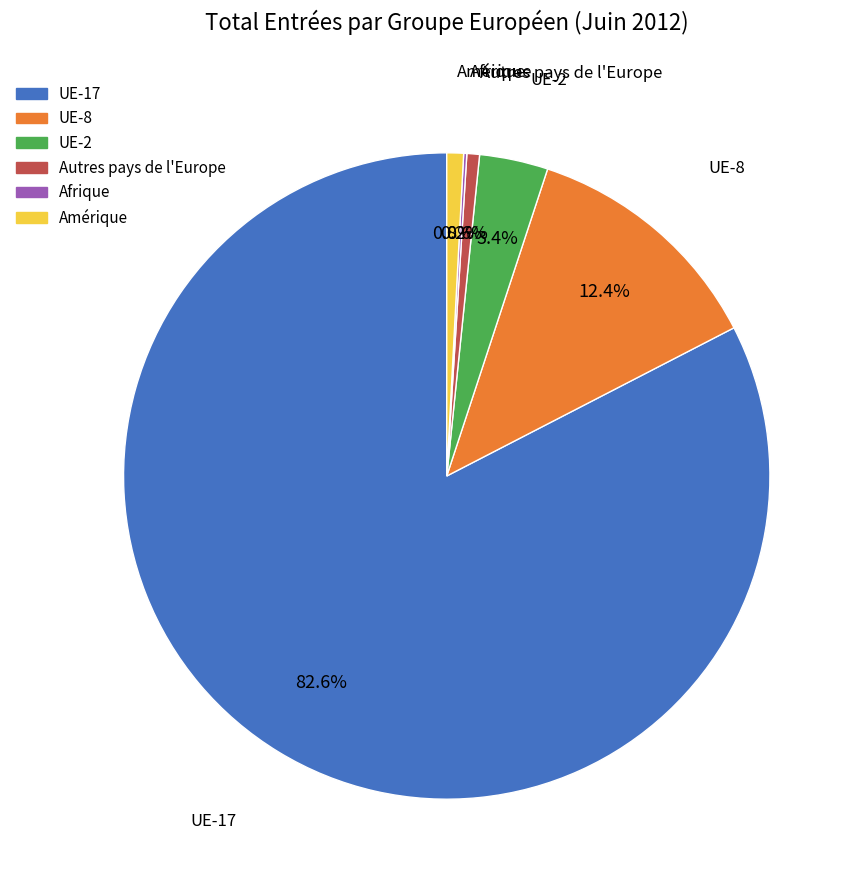

What is the largest slice in the pie chart?

UE-17